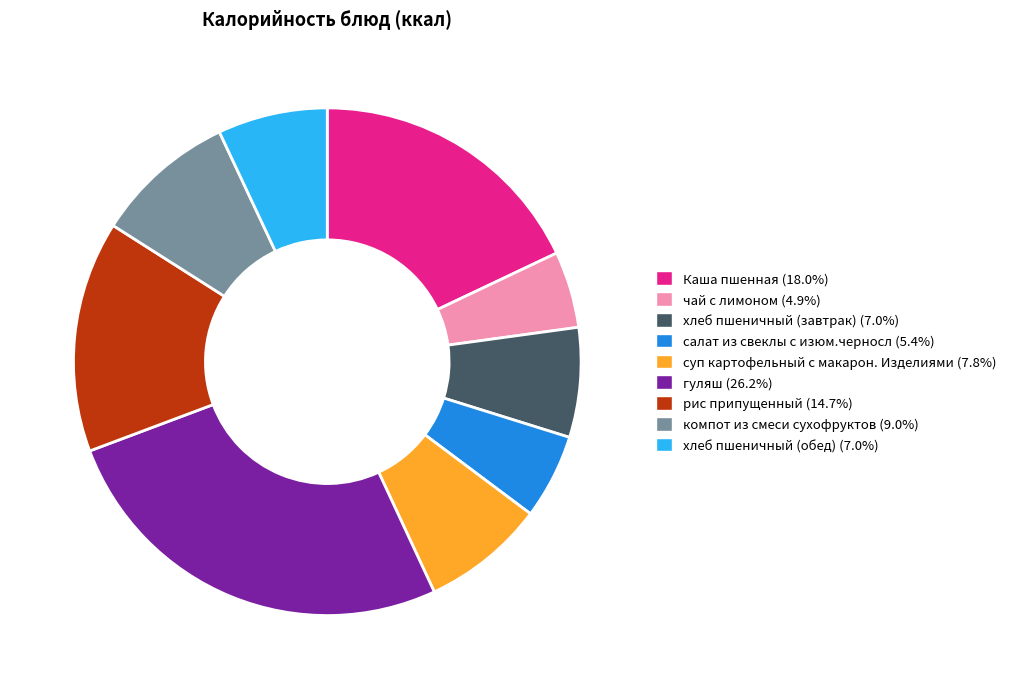

Is there a majority slice in this chart?

No